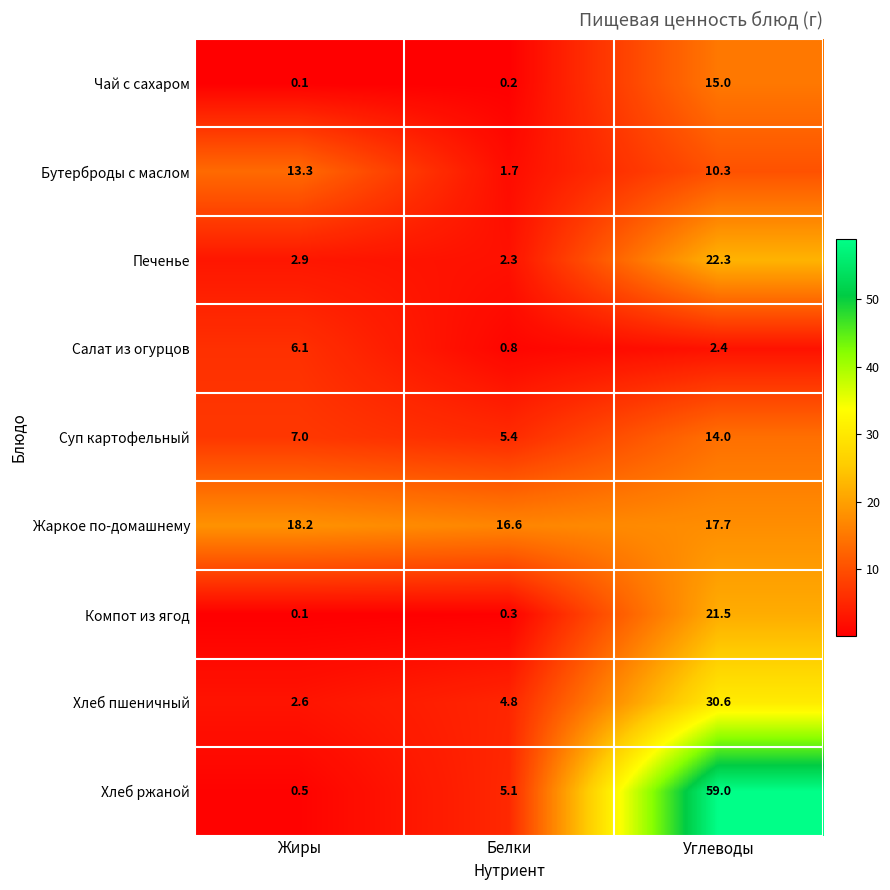

At which label is Печенье closest to 12?

Жиры